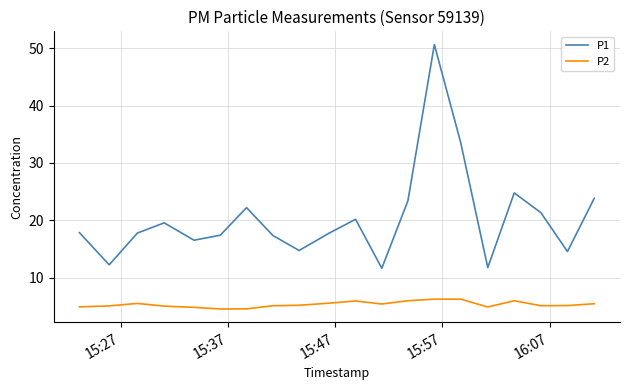

Does the chart have visible grid lines?

Yes